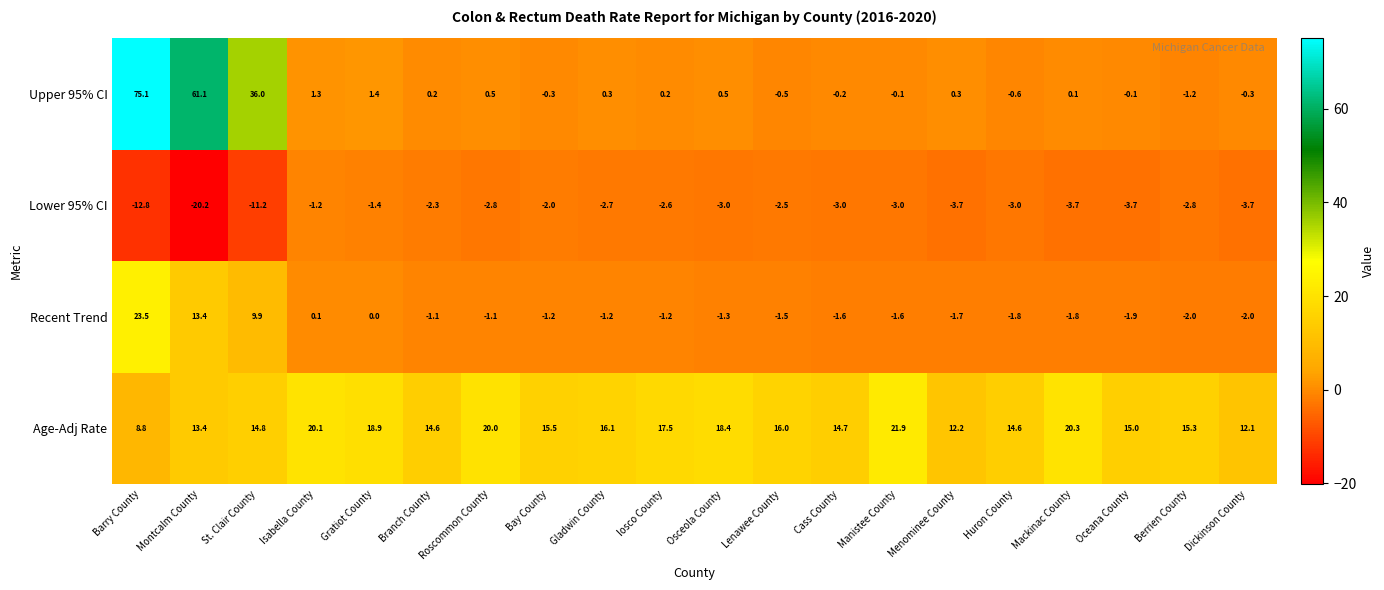

At how many categories does at least one series exceed 30?

3